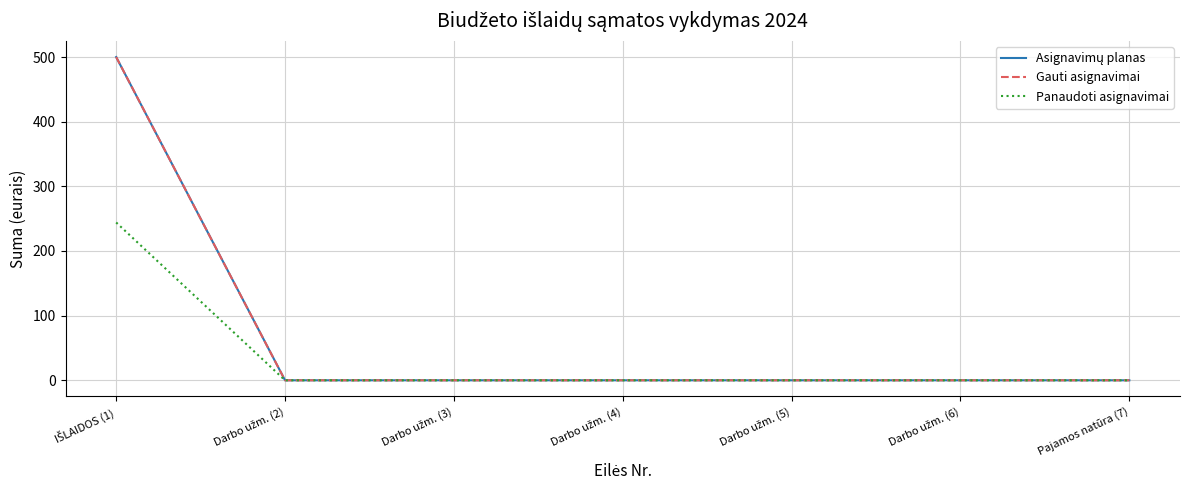

What is the label of the 7th point from the right?

IŠLAIDOS (1)